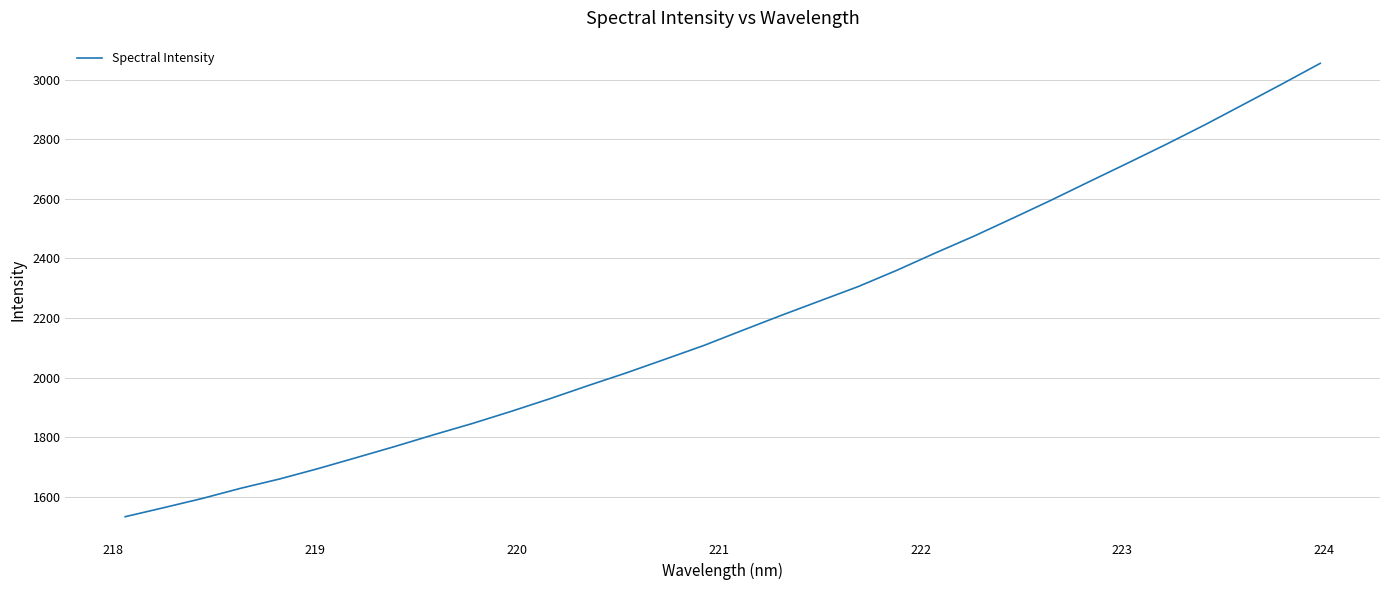

What is the greatest value displayed?

3054.9